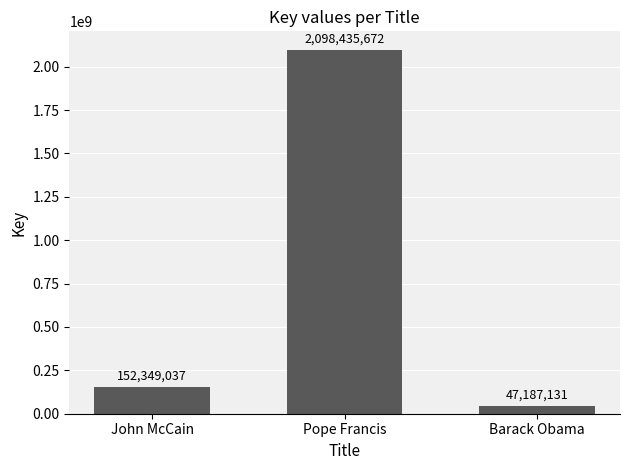

Reading left to right, transcribe all the data shown in this chart.

152349037	2098435672	47187131